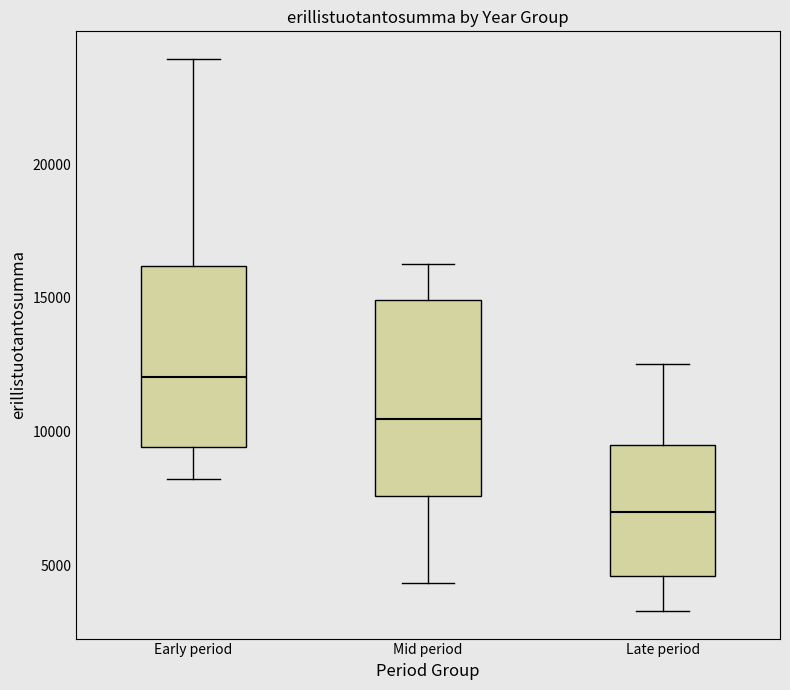

Reading left to right, read every box against the y-axis: the position of its median line, the range the box covers, and the ends of its whiskers. The values are not printed on the chart, so give them approximately, as read against the axis.

Early period: median 12000, box 9500 to 16000, whiskers 8000 to 24000
Mid period: median 10500, box 7500 to 15000, whiskers 4500 to 16500
Late period: median 7000, box 4500 to 9500, whiskers 3500 to 12500